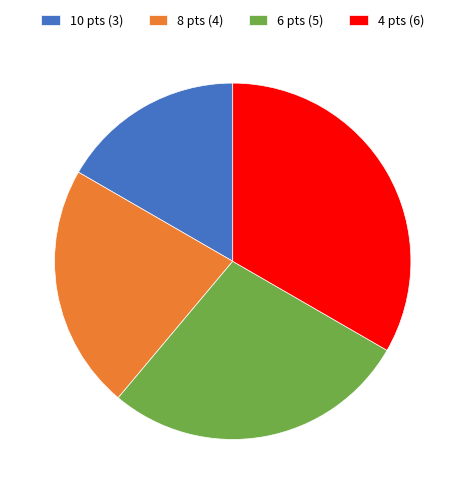

Does 6 pts (5) represent more than half of the total?

No